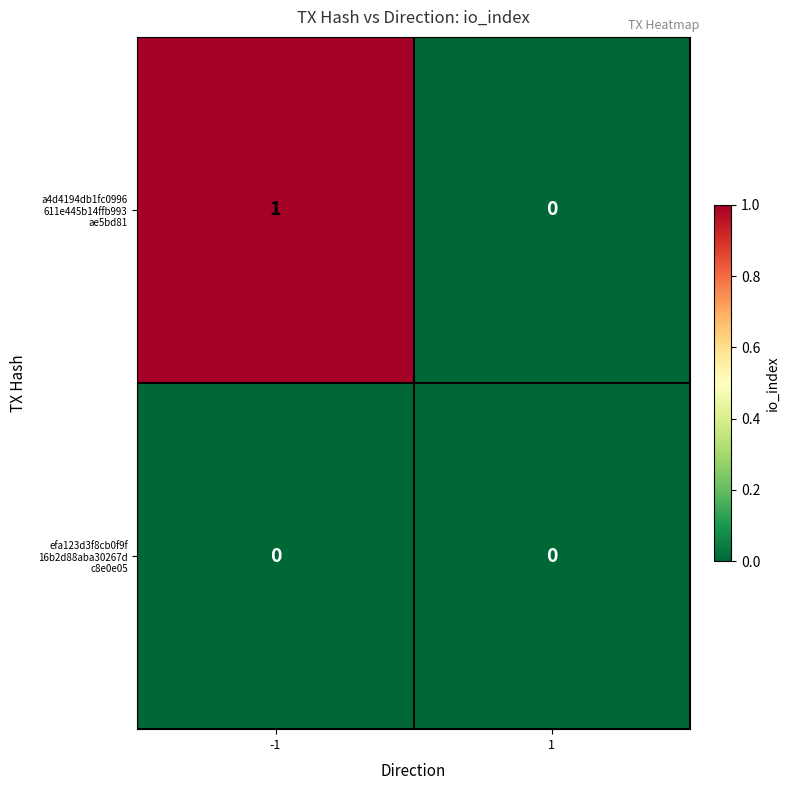

Rank the series by their average value, from lowest to highest.

efa123d3f8cb0f9f 16b2d88aba30267d c8e0e05, a4d4194db1fc0996 611e445b14ffb993 ae5bd81